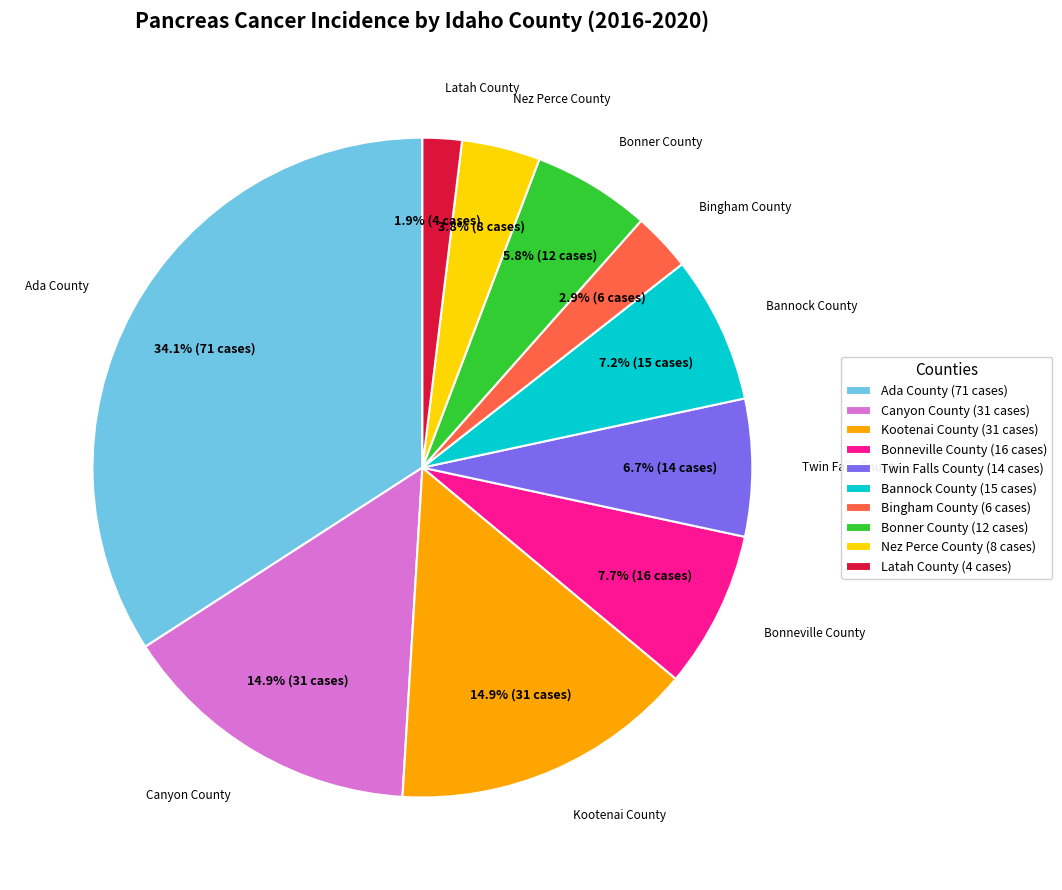

To the nearest percent, what percentage of the pie is Nez Perce County?

4%